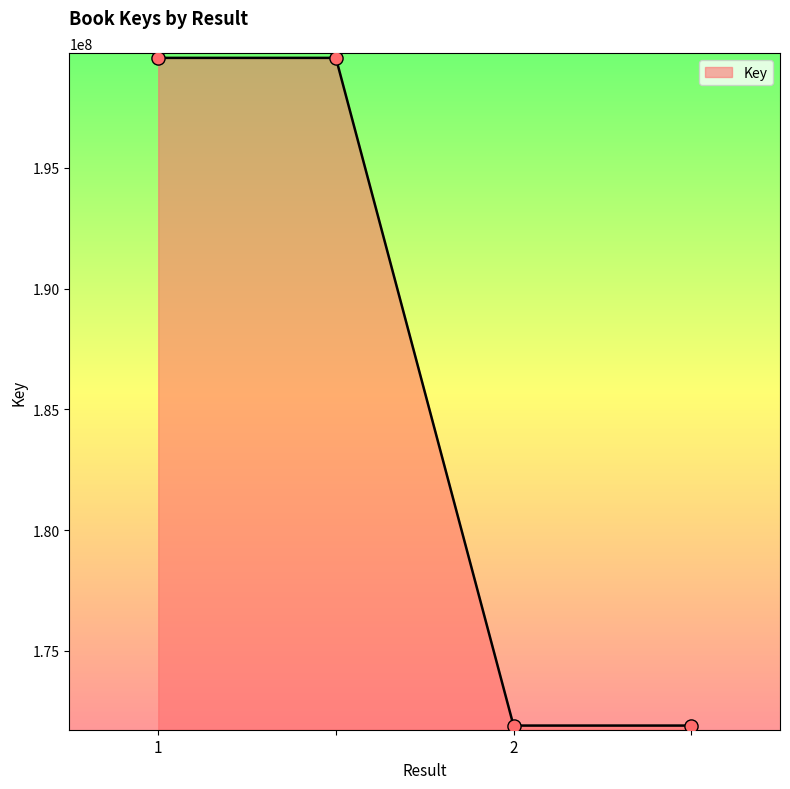

What is the difference between the second highest and second lowest values?

27638234